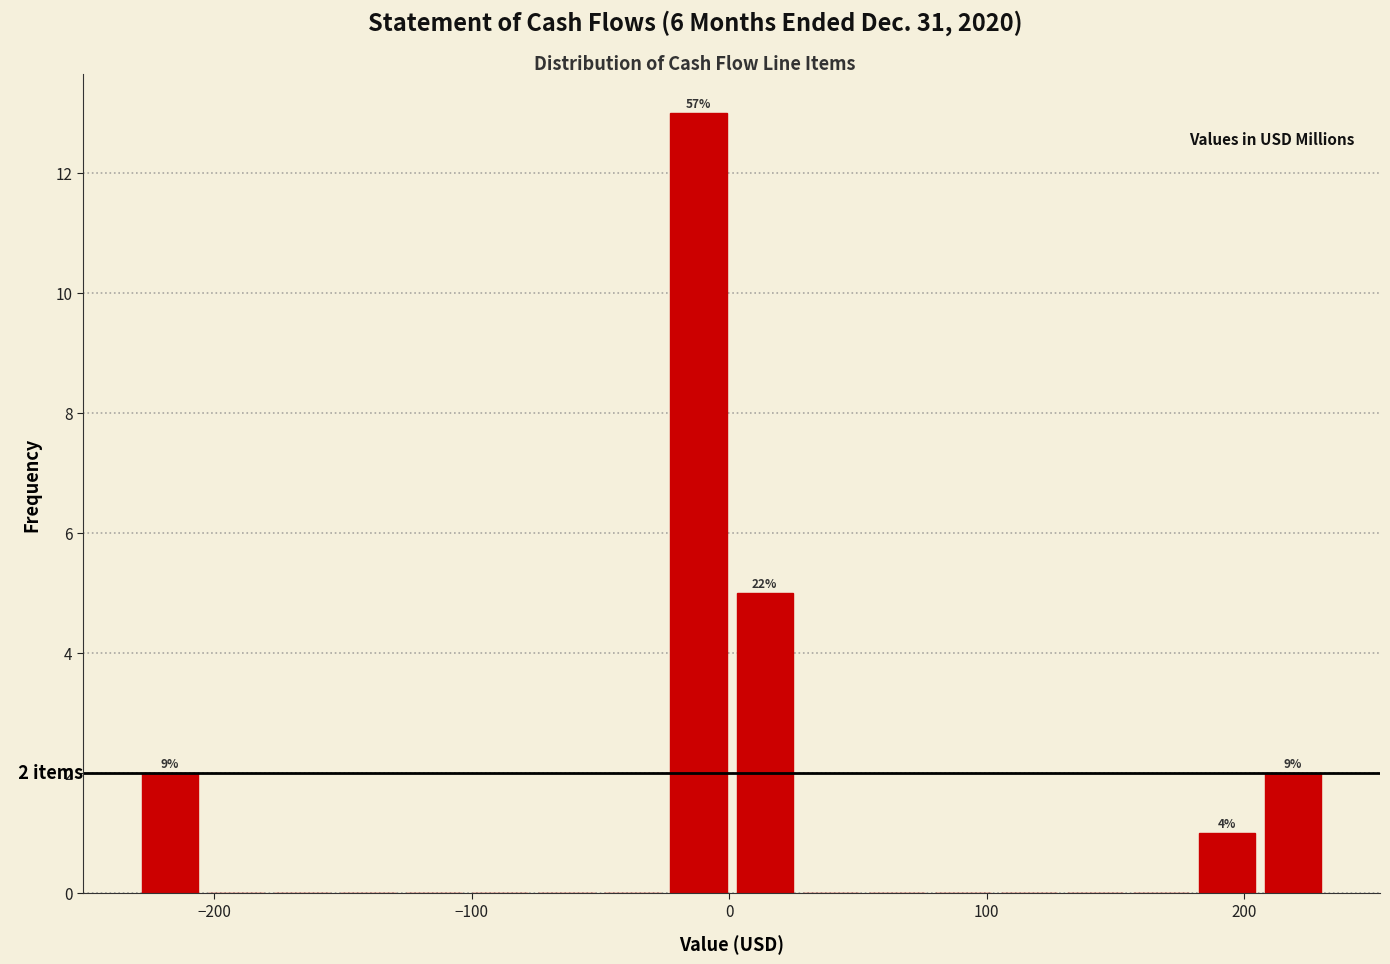

Around what value on the x-axis is the tallest bar? Give the approximate position of its centre, as read against the axis.

-10